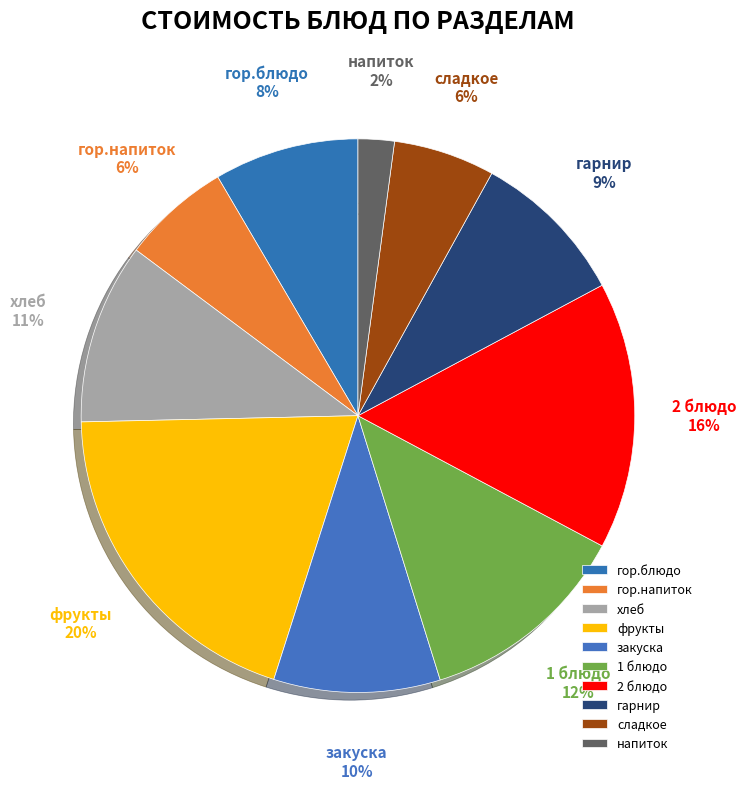

How many slices are in this pie chart?

10